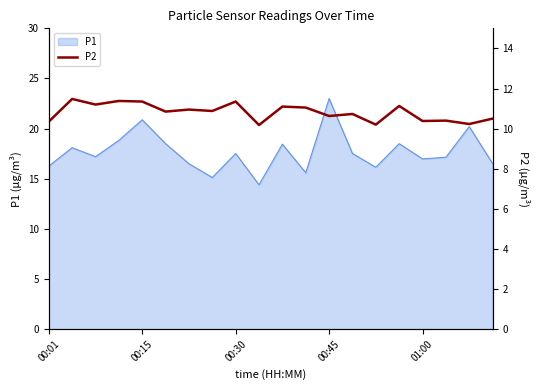

What is the lowest value of the P1 series?

14.4